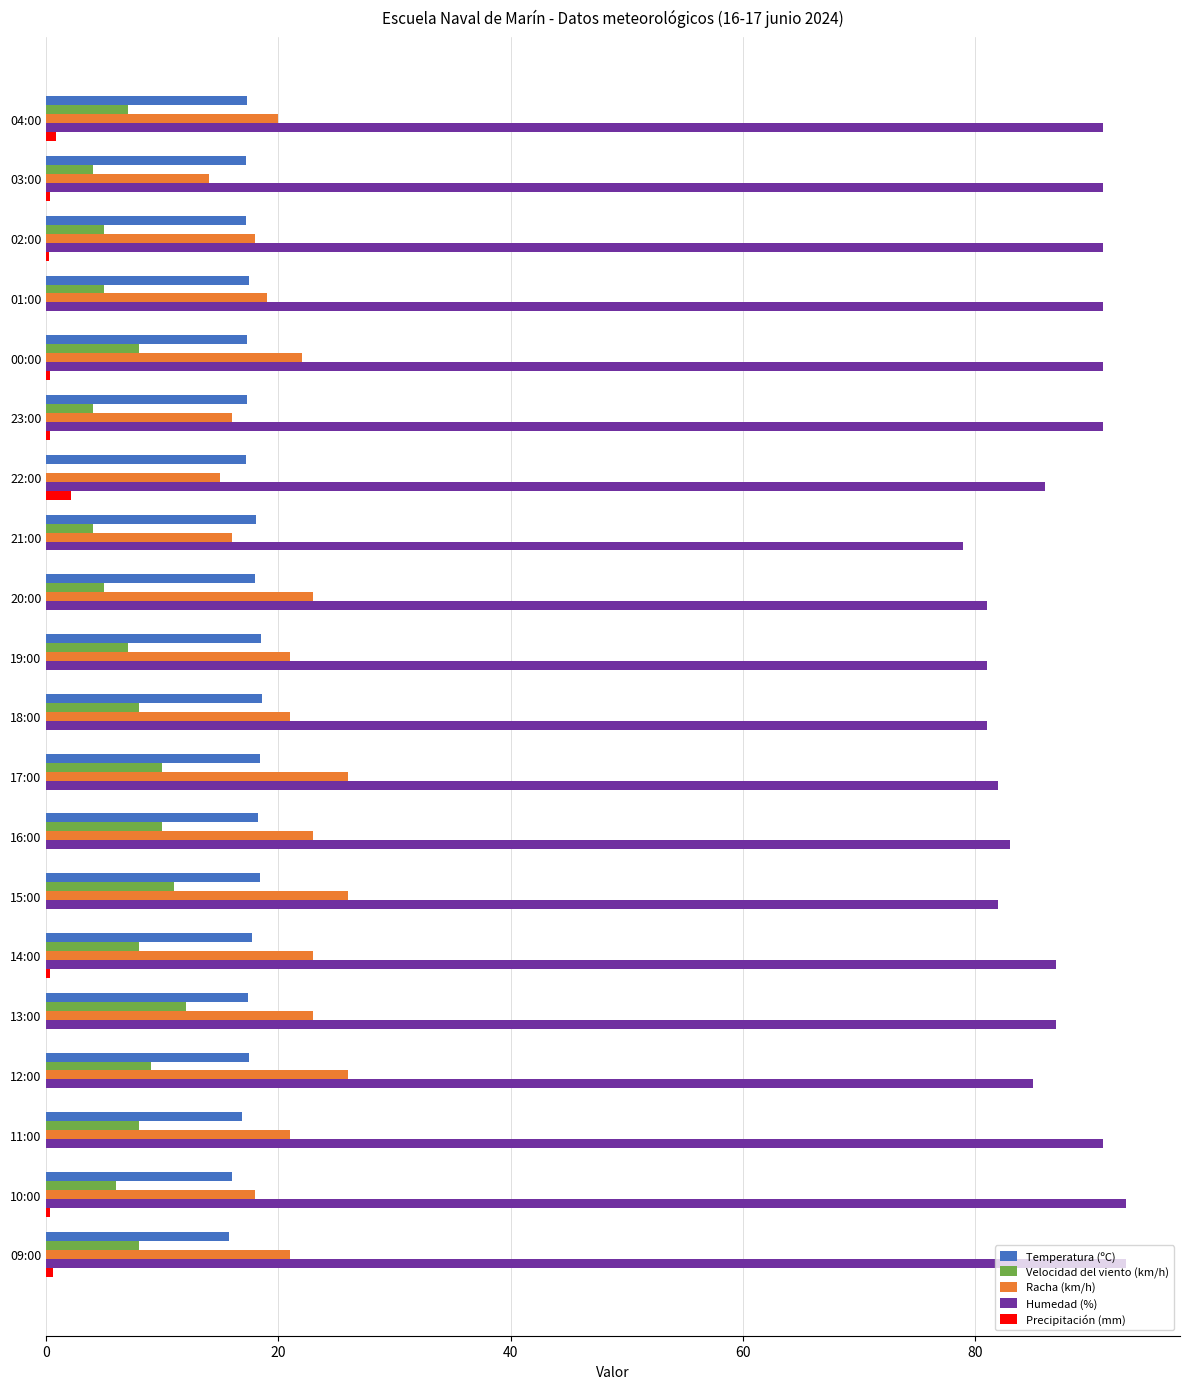

The Velocidad del viento (km/h) series shows 13.5 at 17:00. True or false?

False